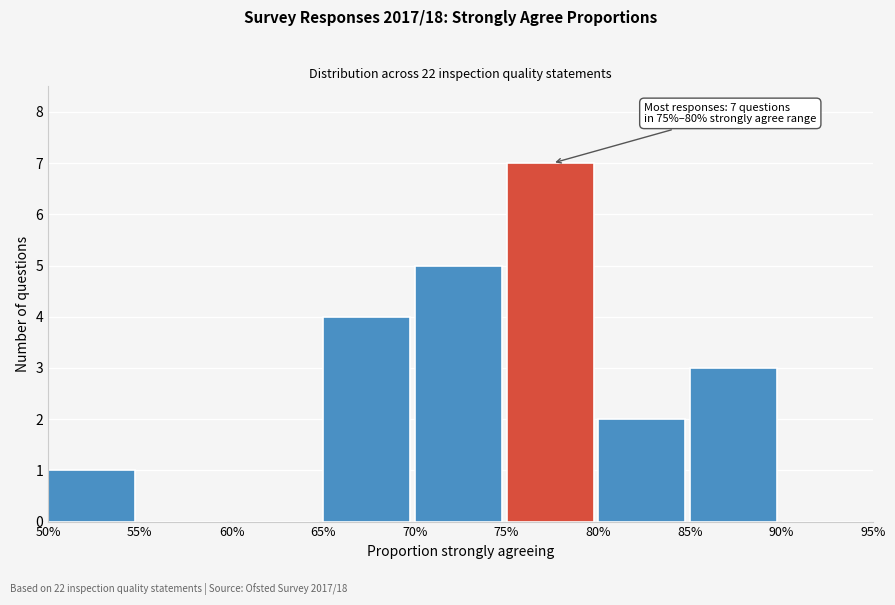

Reading left to right, transcribe all the data shown in this chart.

50%=1	55%=0	60%=0	65%=4	70%=5	75%=7	80%=2	85%=3	90%=0